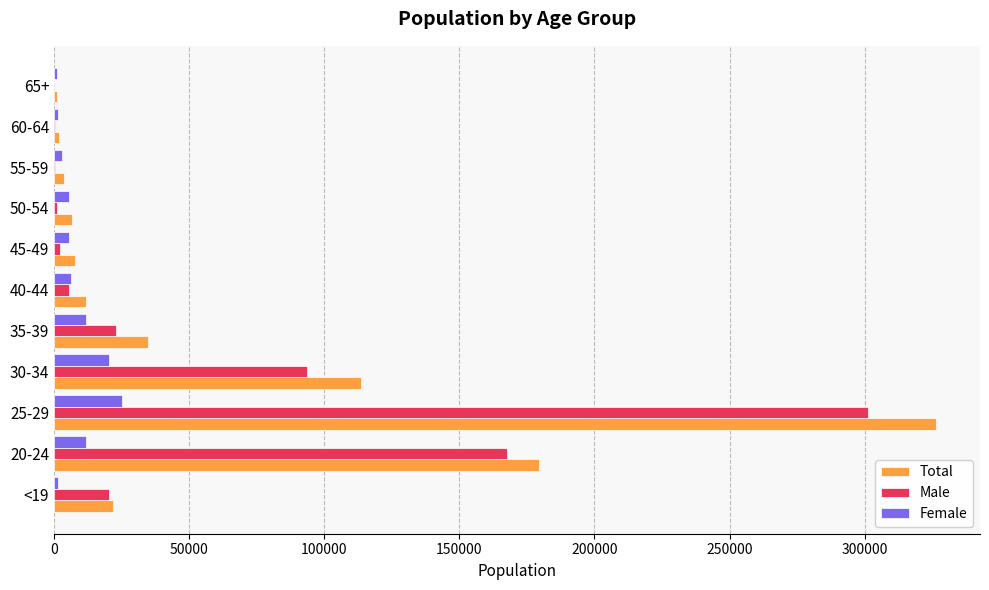

Is the value of Male at 40-44 greater than the value of Total at 25-29?

No